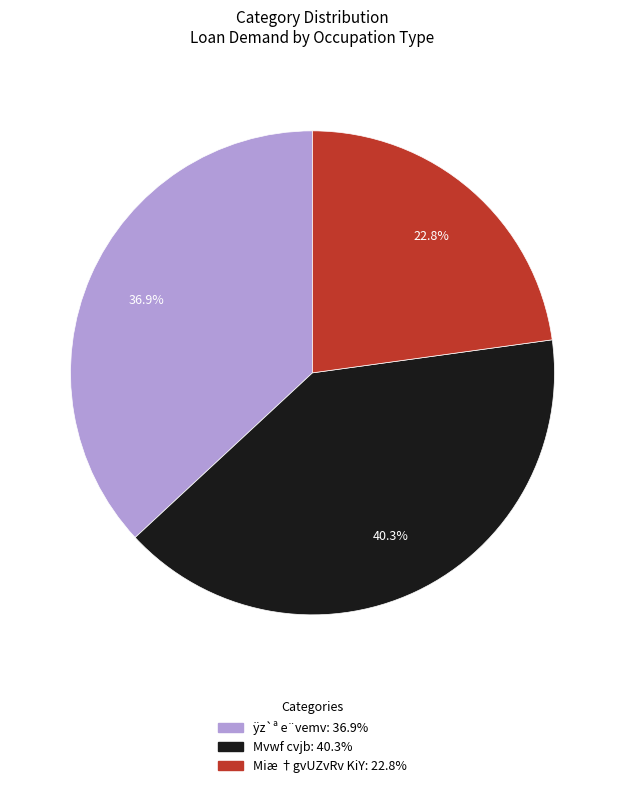

Is there any slice that represents more than half of the pie?

No